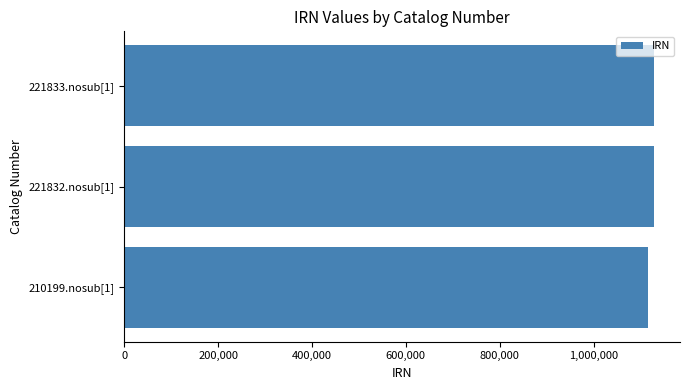

The value at 210199.nosub[1] is 550259. True or false?

False